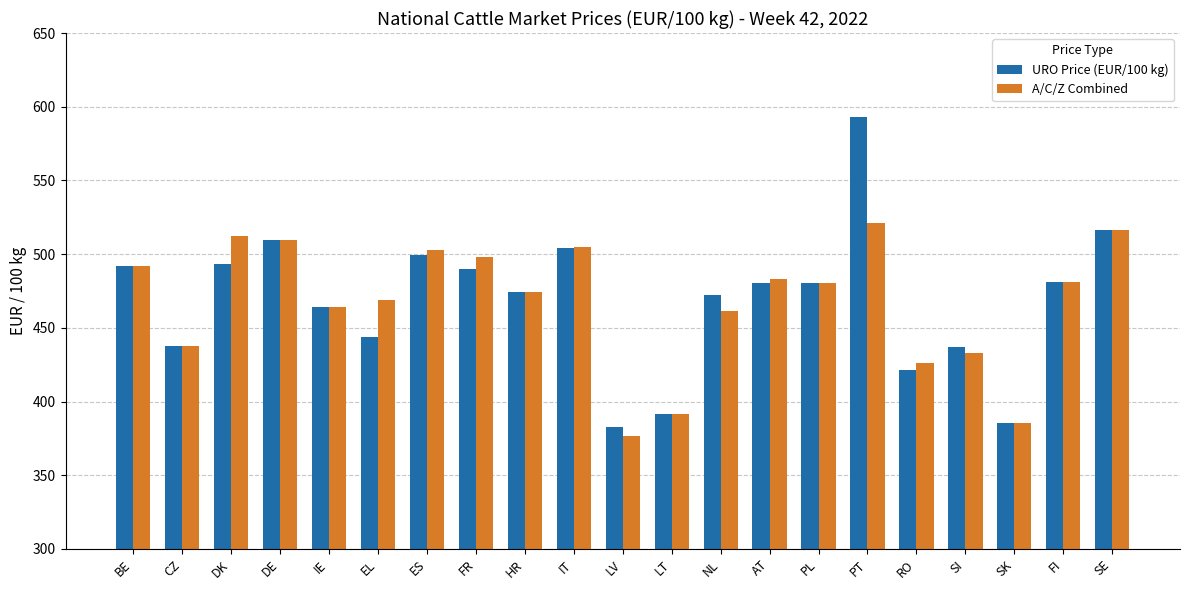

How many bars are there in total?

42